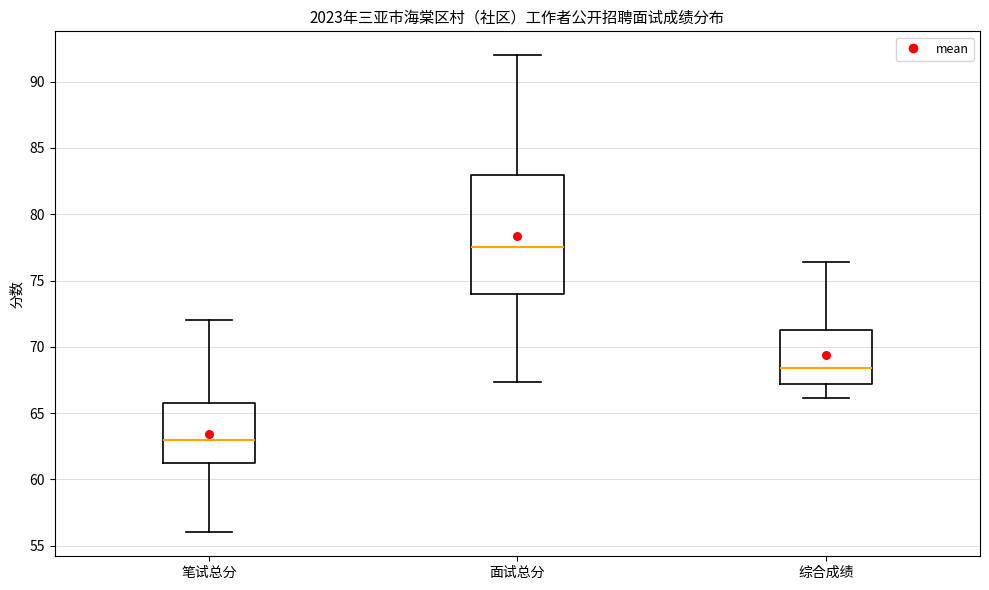

Where is the upper edge of the box for 综合成绩 on the y-axis? The values are not printed on the chart, so give them approximately, as read against the axis.

71.5